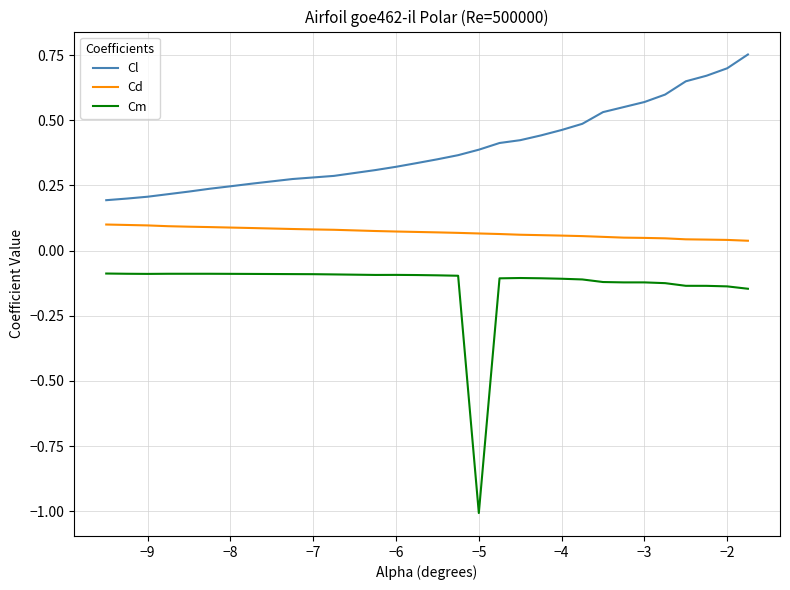

True or false: Cd and Cl cross at least once.

False